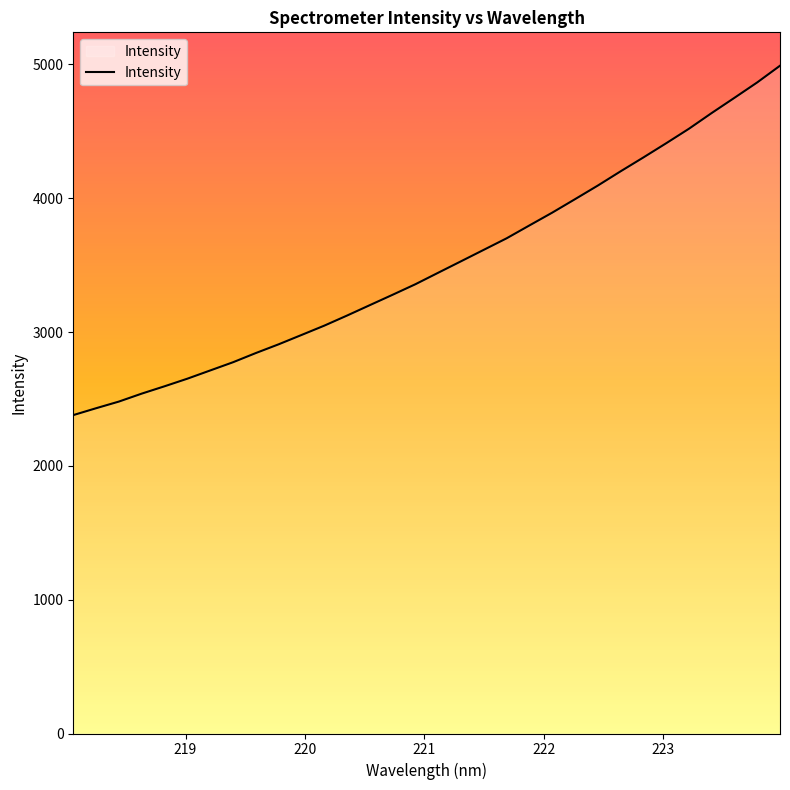

What is the greatest value displayed?

4990.8